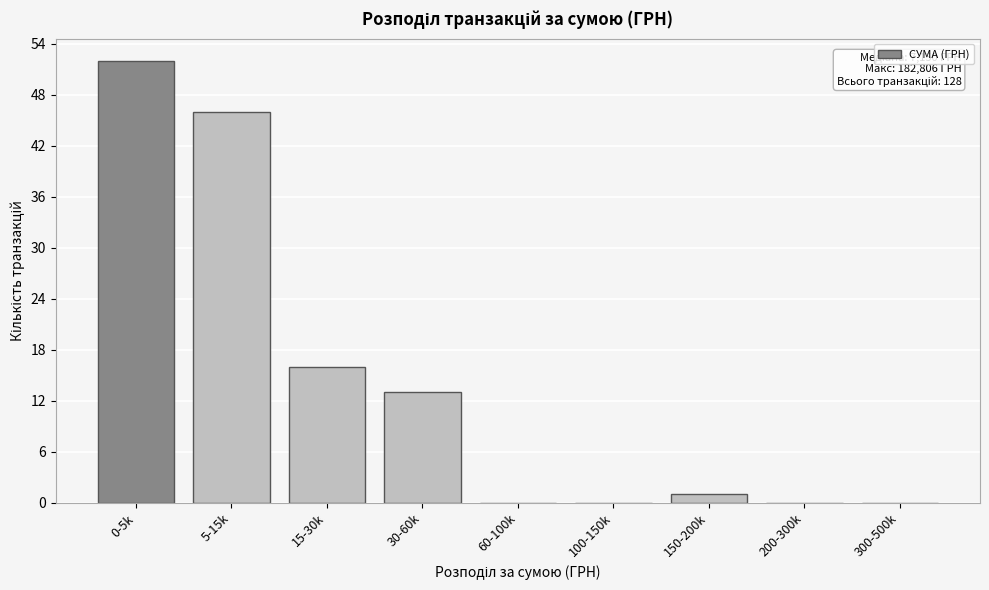

Reading left to right, extract all data points from this chart.

0-5k=52	5-15k=46	15-30k=16	30-60k=13	60-100k=0	100-150k=0	150-200k=1	200-300k=0	300-500k=0